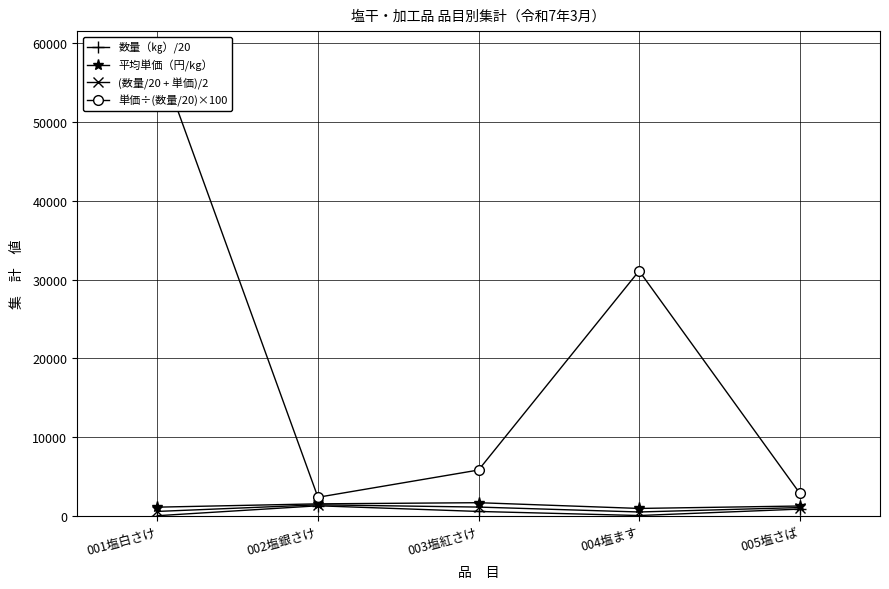

Between 003塩紅さけ and 004塩ます, which is larger?

003塩紅さけ